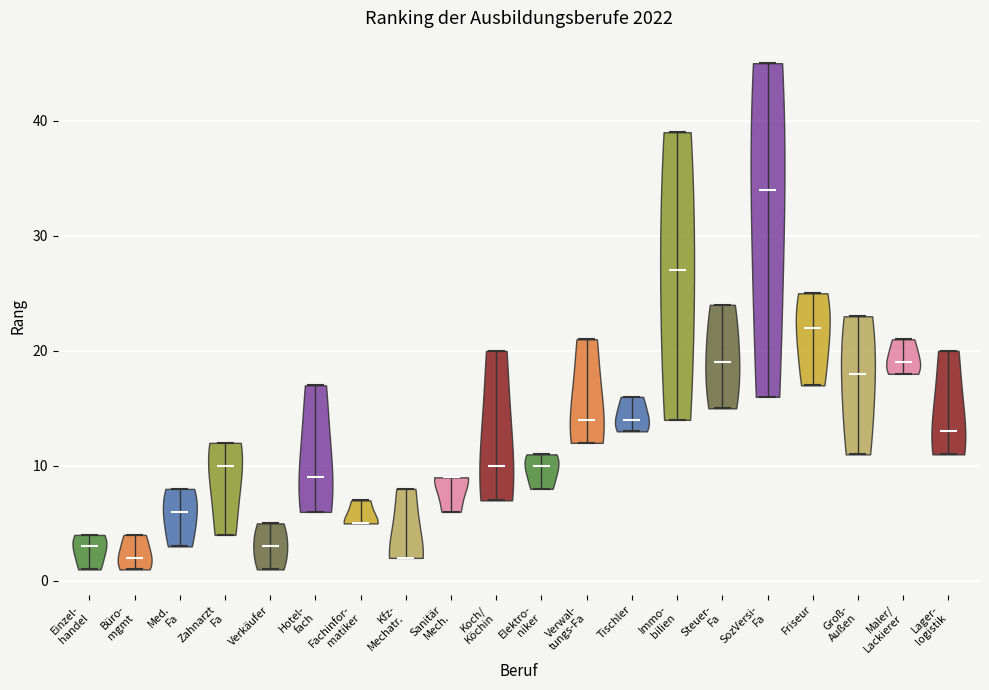

What is the highest point the violin for Immo- bilien reaches on the y-axis? The values are not printed on the chart, so give them approximately, as read against the axis.

39